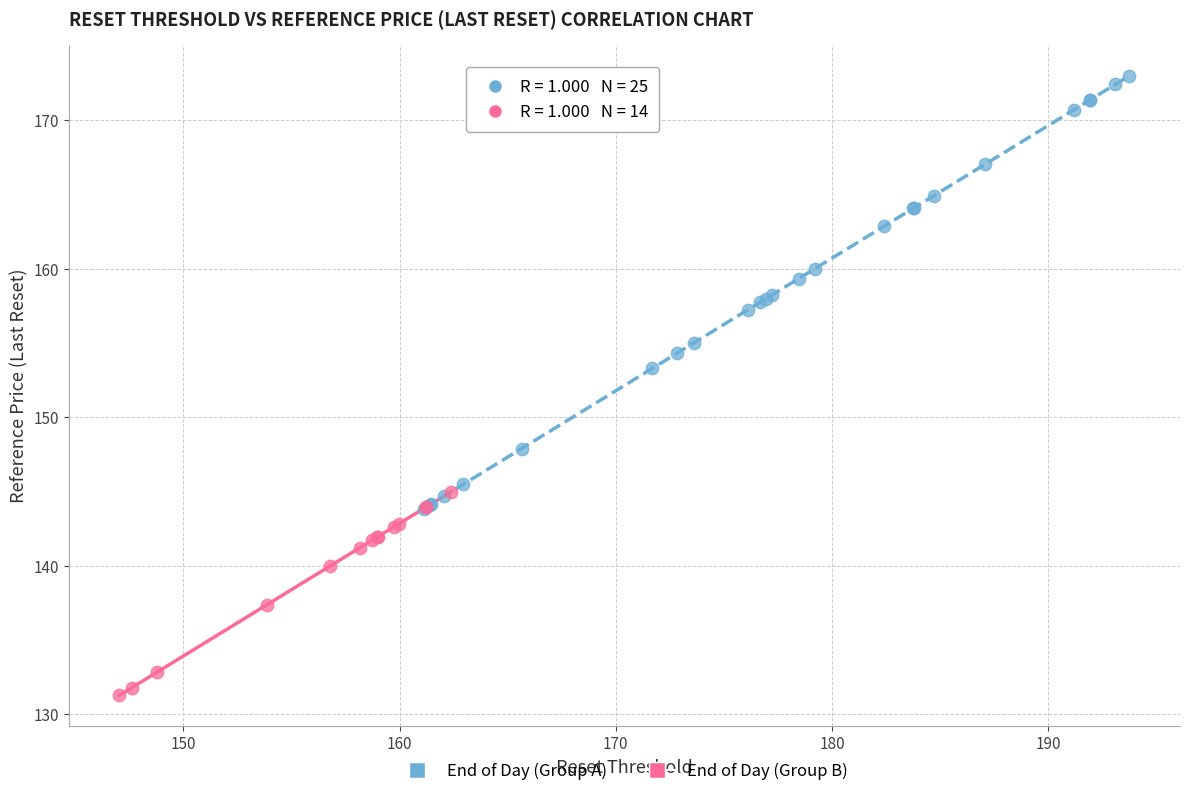

Which series contains the highest Y value?

End of Day (Group A)